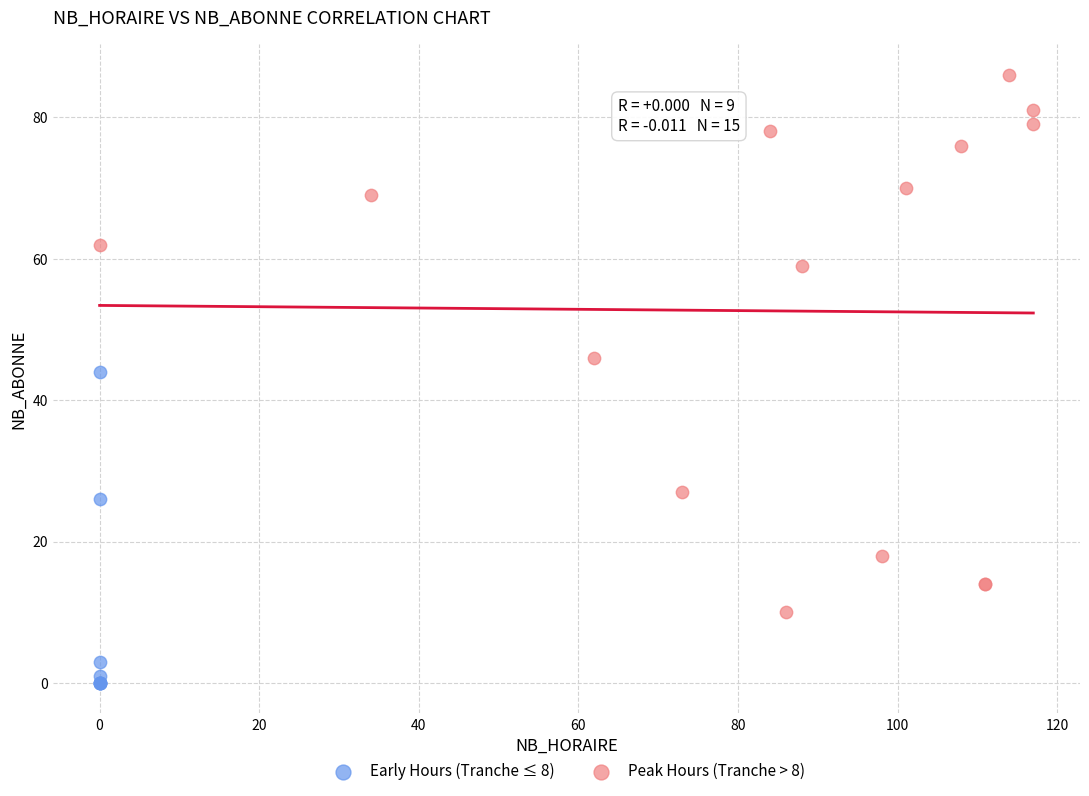

What are all the series names shown in the legend?

Early Hours (Tranche ≤ 8), Peak Hours (Tranche > 8)